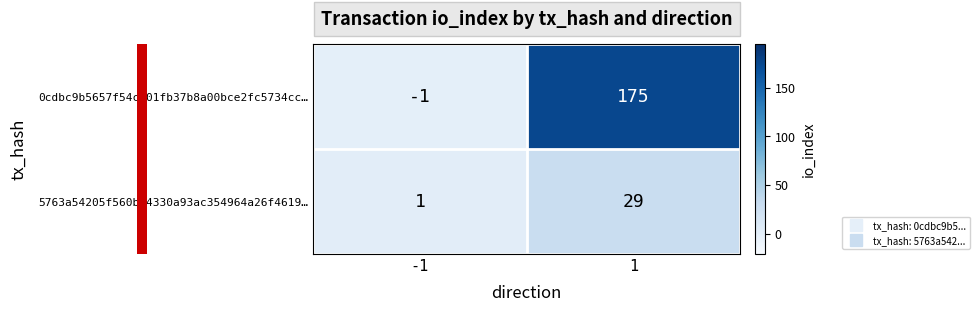

The 5763a54205f560b44330a93ac354964a26f4619… series shows 1 at -1. True or false?

True